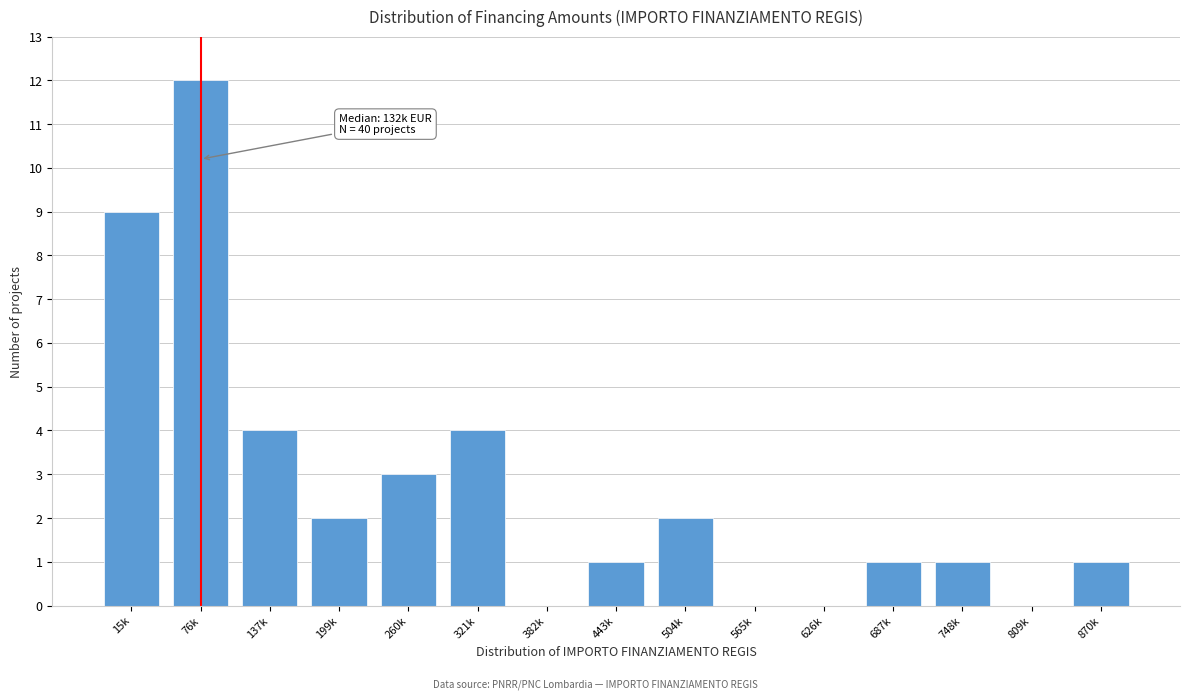

Reading left to right, transcribe all the data shown in this chart.

15k=9	76k=12	137k=4	199k=2	260k=3	321k=4	382k=0	443k=1	504k=2	565k=0	626k=0	687k=1	748k=1	809k=0	870k=1